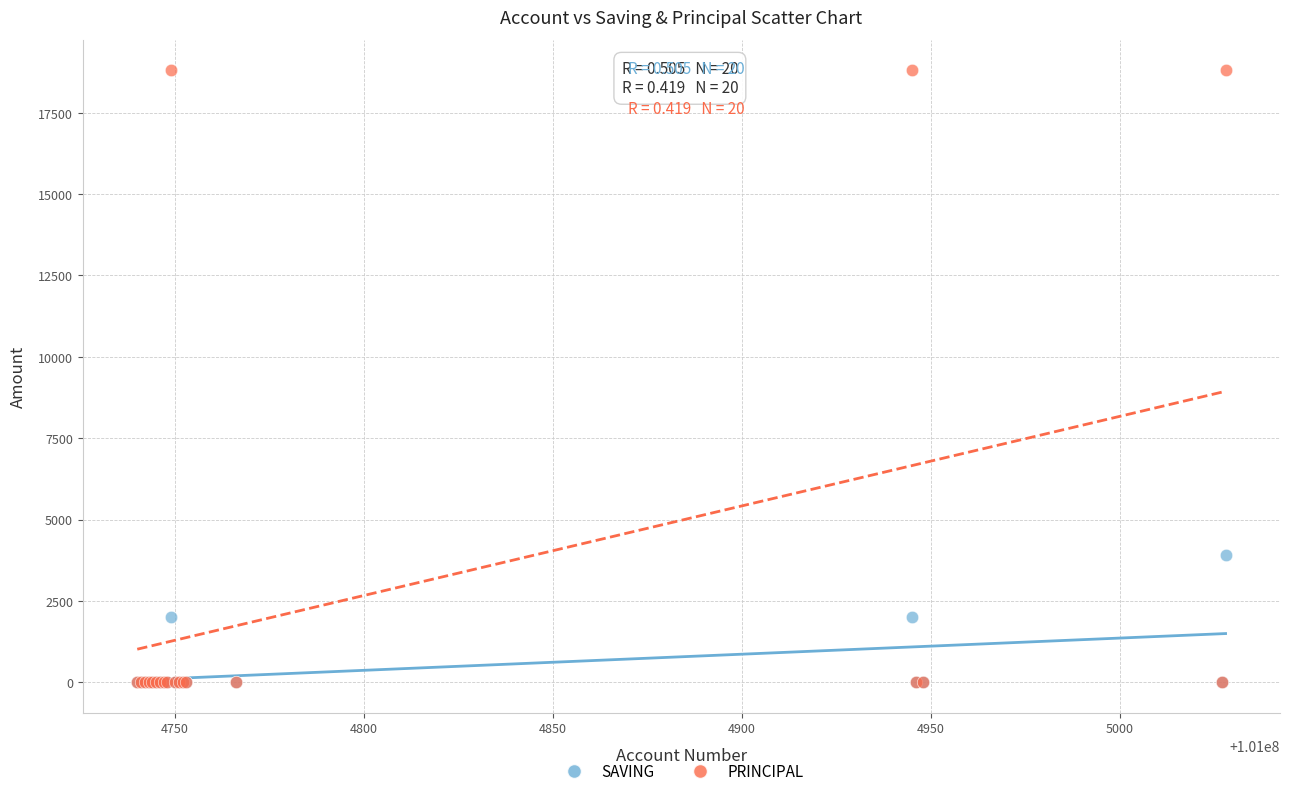

Across all series, what Y value is closest to 9400?

3900